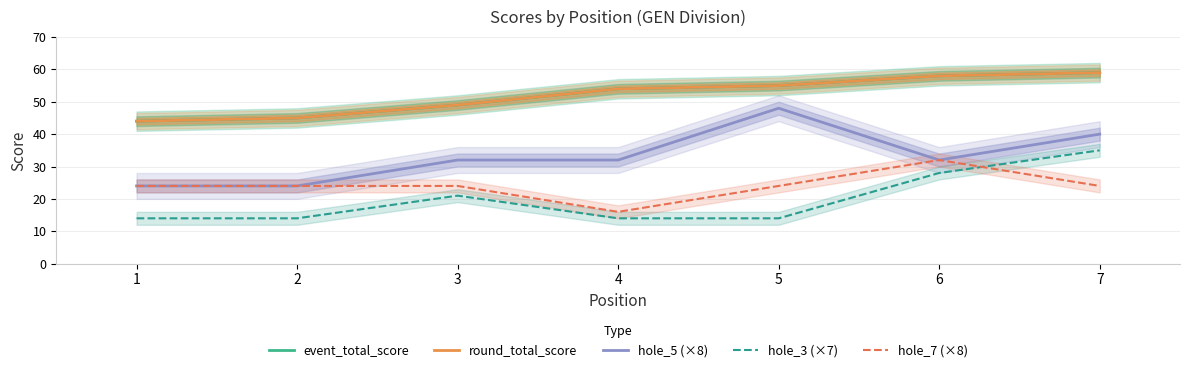

What is the value of the hole_5 (×8) point at the 3rd from the left?

32